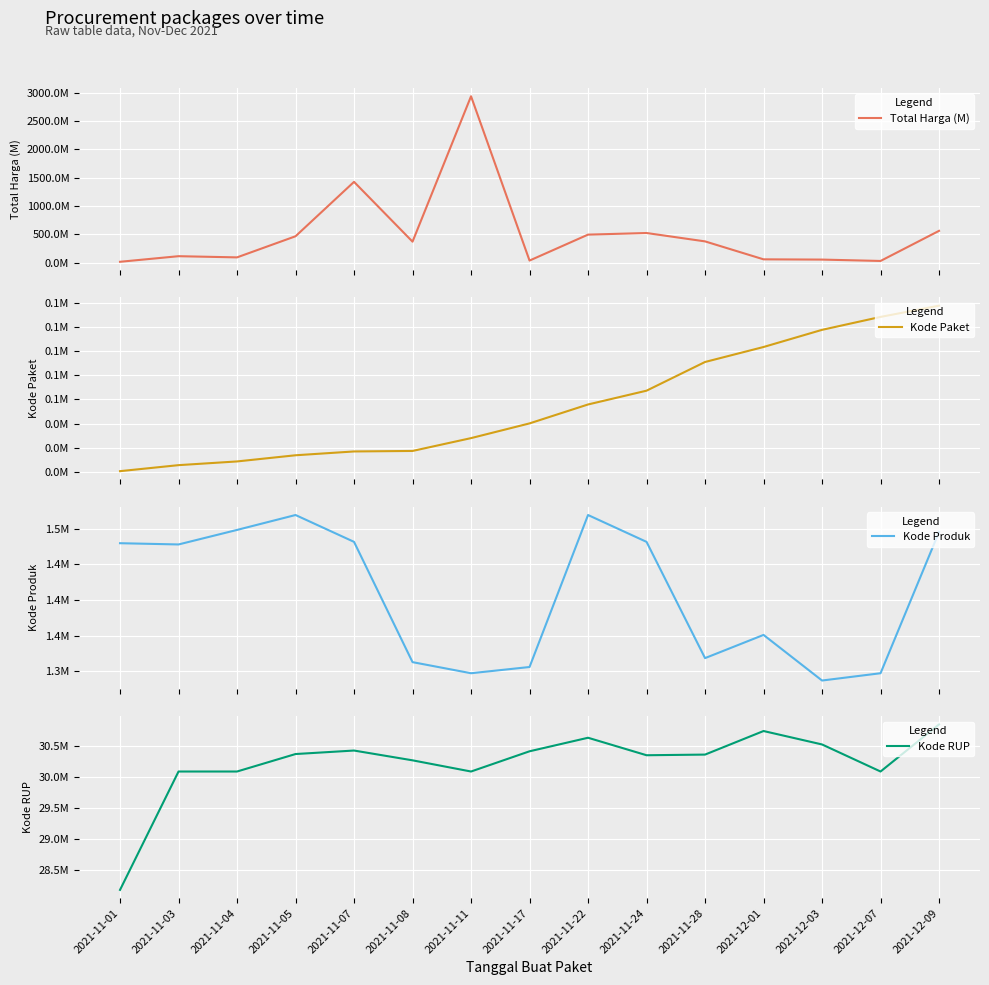

What is the difference between the maximum and minimum values in the Total Harga (M) series?

2926175740